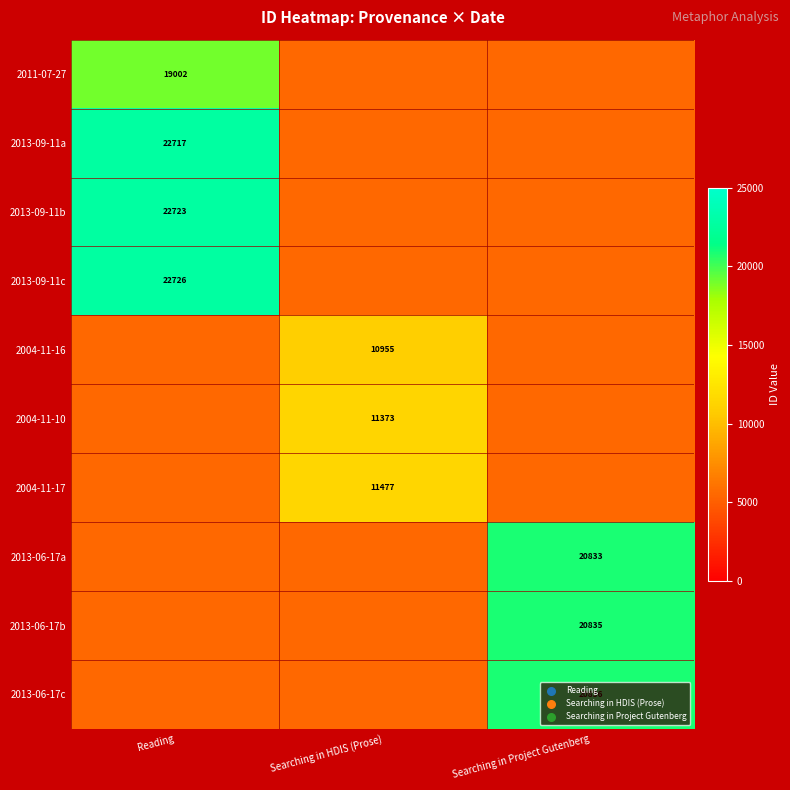

The 2004-11-17 series shows 5720.9 at Searching in HDIS (Prose). True or false?

False